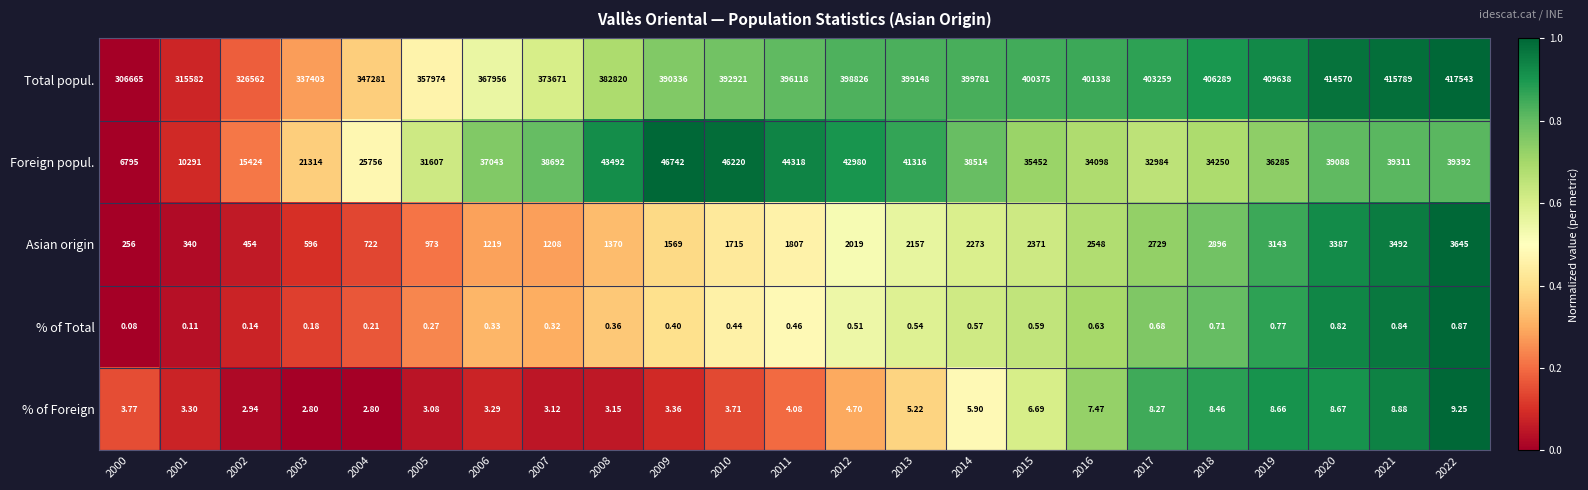

At which category is the sum across all series the highest?

2022